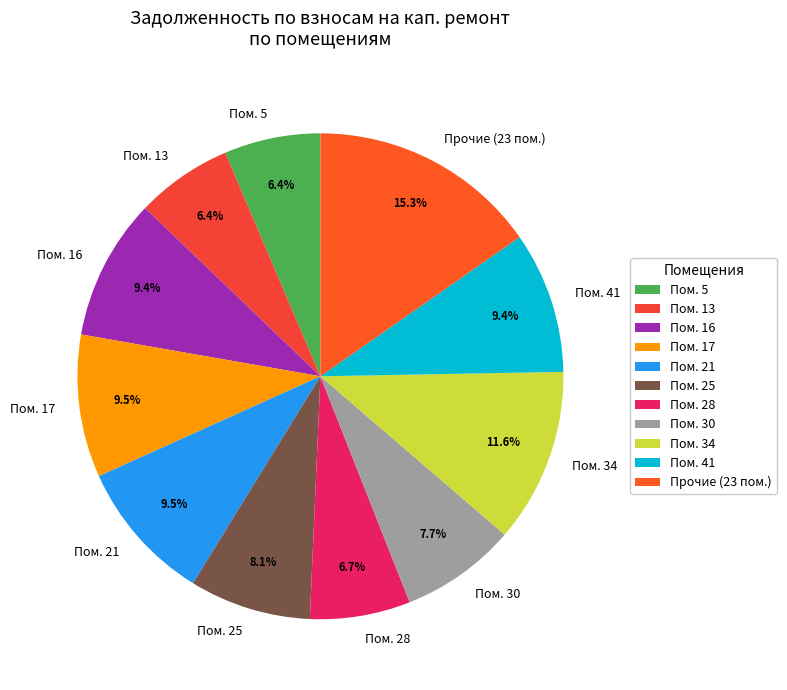

What is the ratio of the value at Пом. 5 to the value at Пом. 25?

0.8